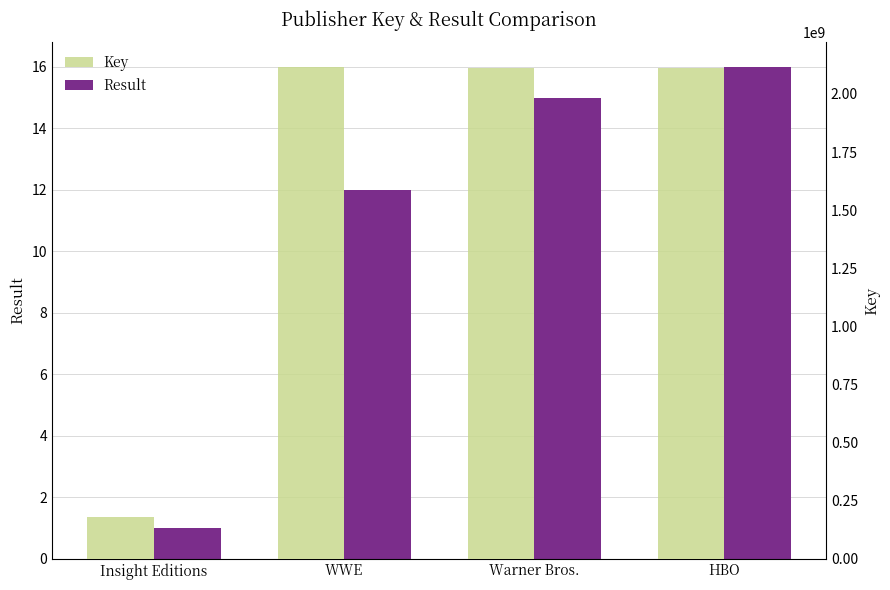

Which series has the largest total across all categories?

Key